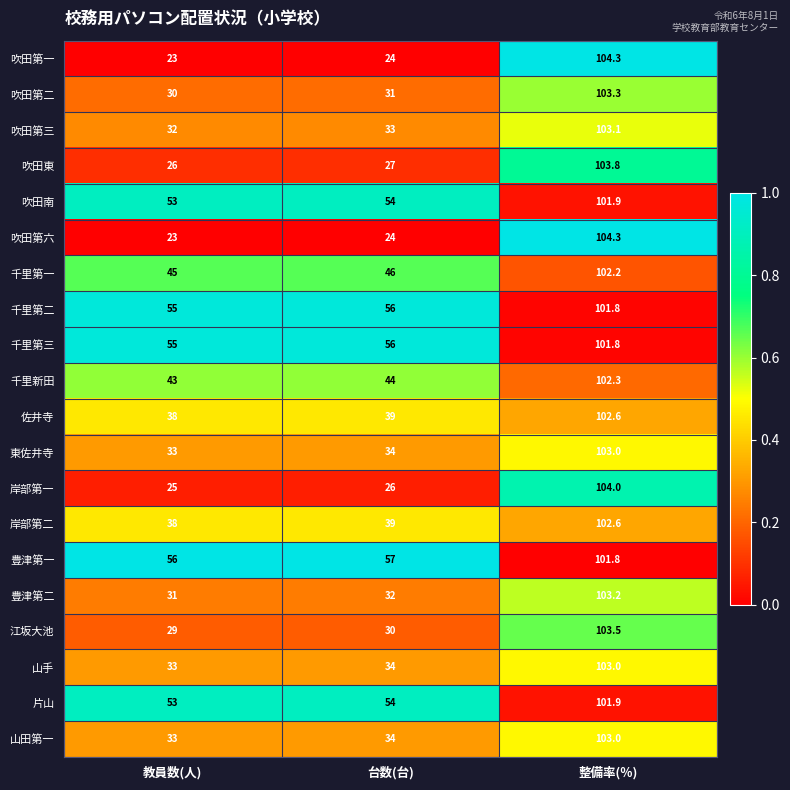

What is the difference between the maximum and minimum values in the 山田第一 series?

70.0